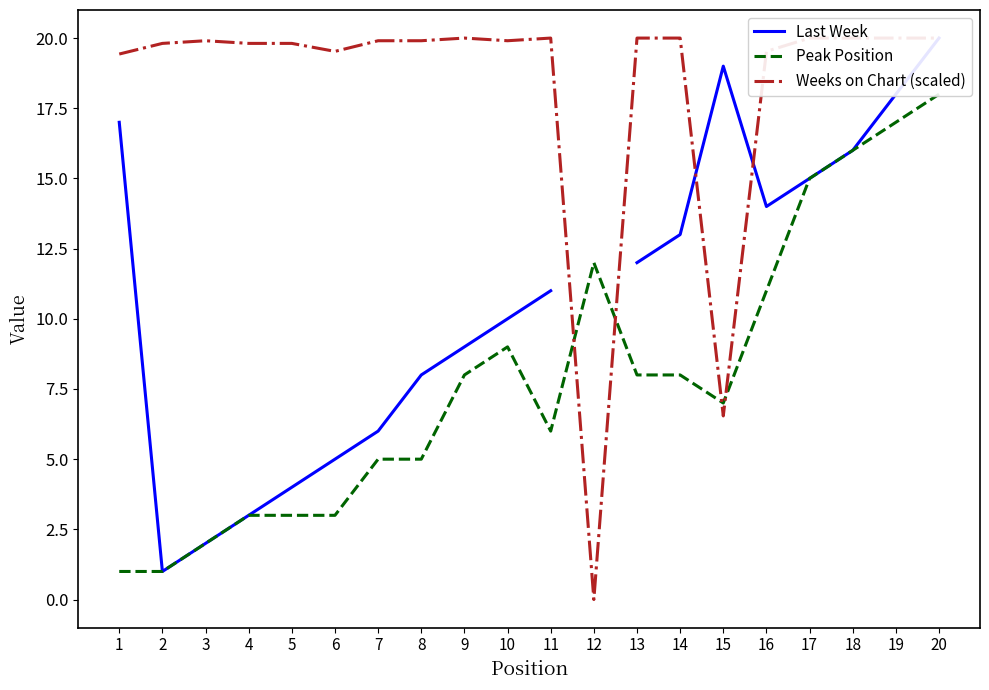

Is it true that Weeks on Chart (scaled) equals 19.8 at 5?

True